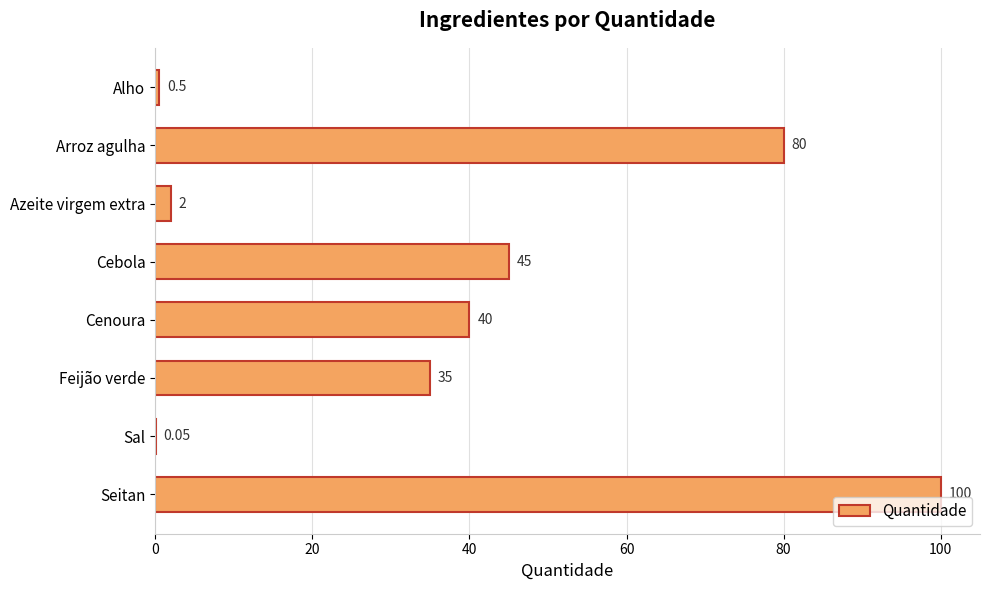

At which label is the value closest to 50?

Cebola